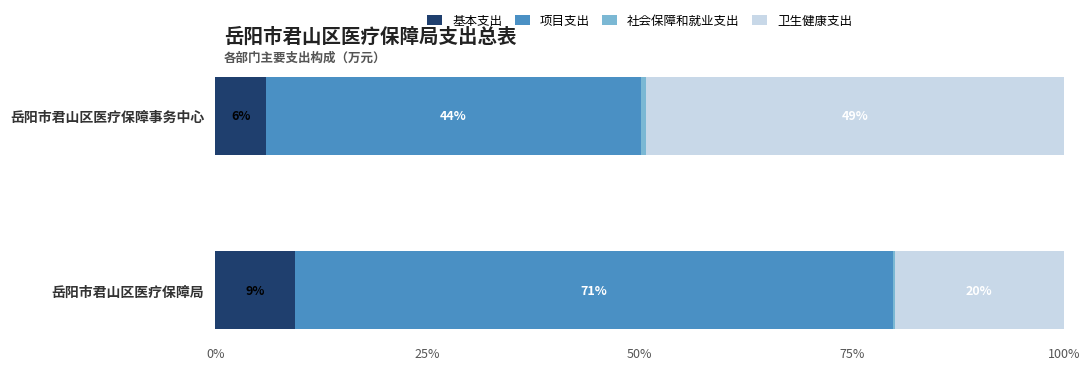

The value of 基本支出 at 岳阳市君山区医疗保障局 is 16.5. True or false?

False